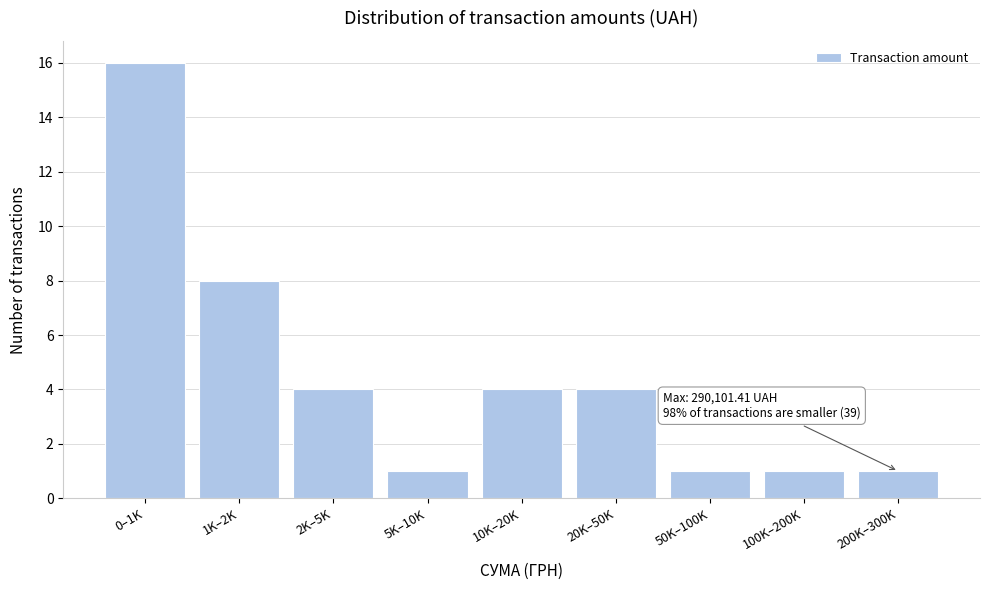

Reading left to right, extract all data points from this chart.

0–1K=16	1K–2K=8	2K–5K=4	5K–10K=1	10K–20K=4	20K–50K=4	50K–100K=1	100K–200K=1	200K–300K=1